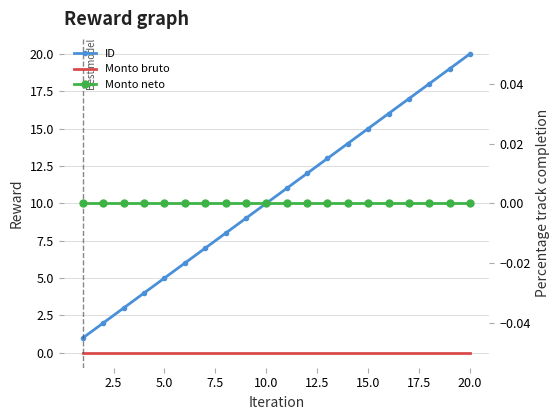

At how many categories does at least one series exceed 2?

18